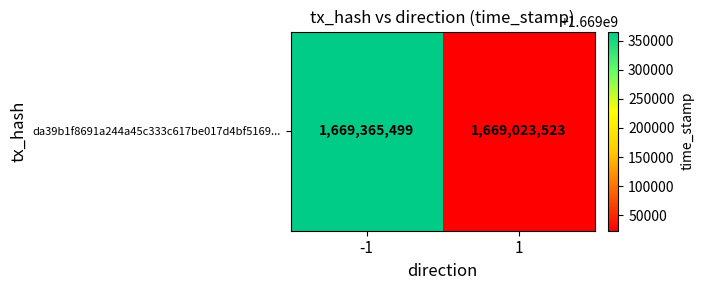

What is the smallest value displayed?

1669023523